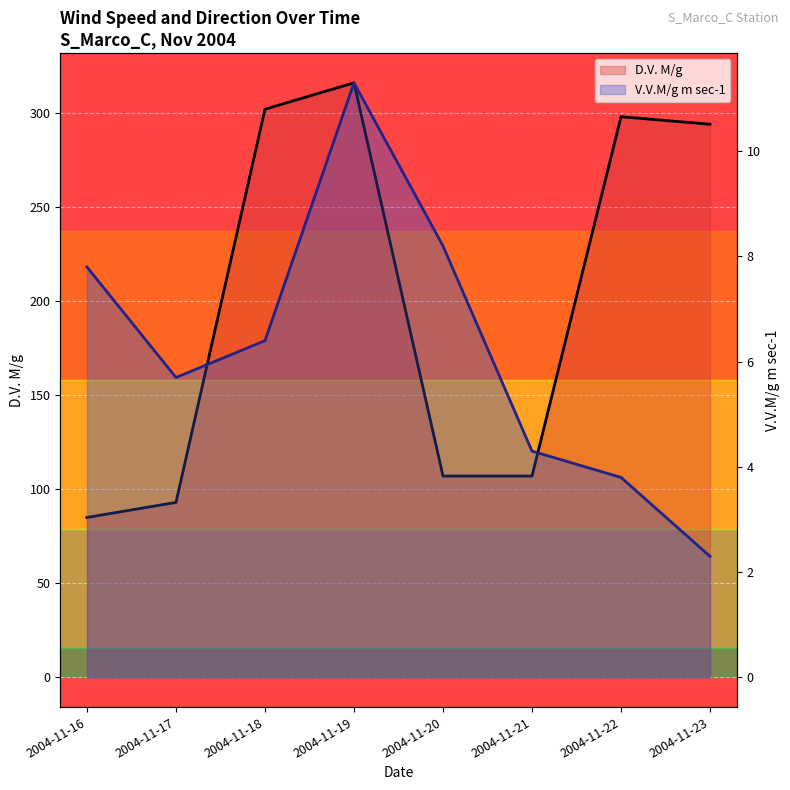

What is the value of the V.V.M/g m sec-1 point at the 3rd from the left?

6.4